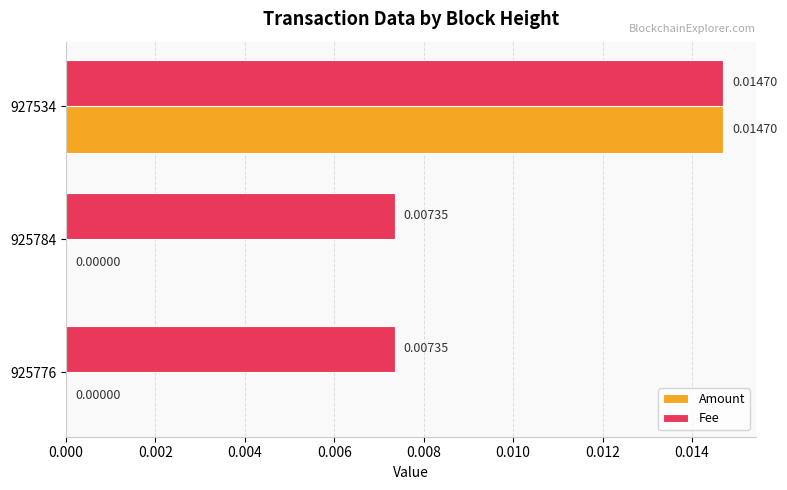

Which category has the highest value in the Fee series?

927534